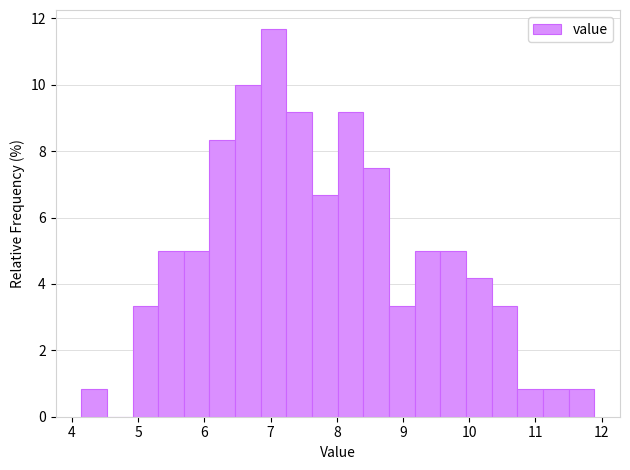

Read against the x-axis, roughly where is the centre of the tallest bar?

7.0